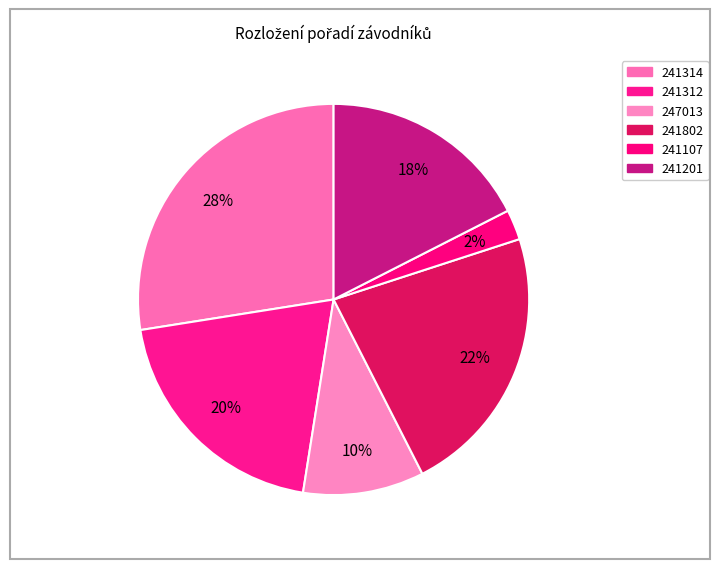

How many slices are in this pie chart?

6